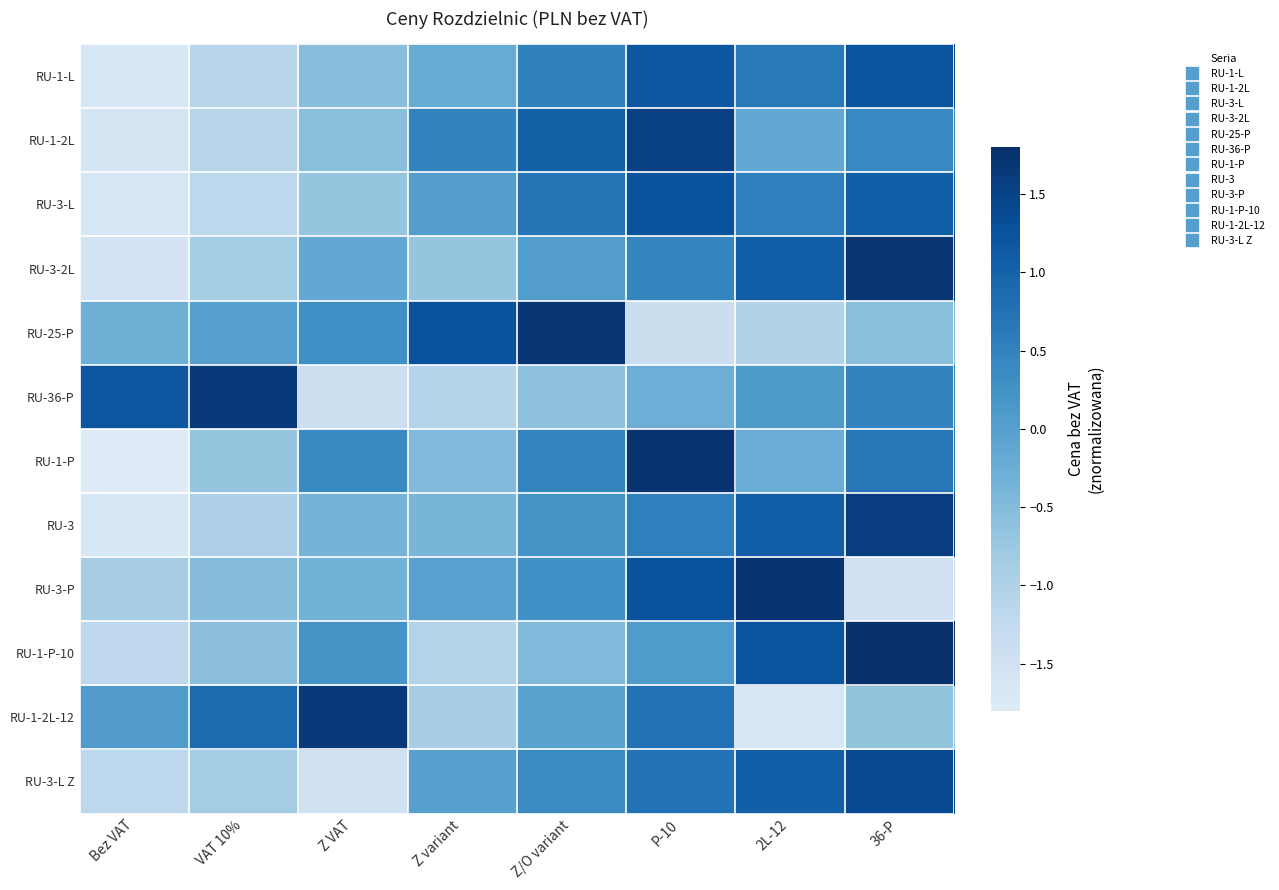

Reading left to right, transcribe all the data shown in this chart.

RU-1-L: Bez VAT=-1.7	VAT 10%=-1.1	Z VAT=-0.6	Z variant=-0.2	Z/O variant=0.5	P-10=1.2	2L-12=0.6	36-P=1.2
RU-1-2L: Bez VAT=-1.6	VAT 10%=-1.1	Z VAT=-0.6	Z variant=0.5	Z/O variant=1.0	P-10=1.5	2L-12=-0.2	36-P=0.4
RU-3-L: Bez VAT=-1.7	VAT 10%=-1.2	Z VAT=-0.7	Z variant=0.0	Z/O variant=0.7	P-10=1.2	2L-12=0.5	36-P=1.1
RU-3-2L: Bez VAT=-1.6	VAT 10%=-0.9	Z VAT=-0.2	Z variant=-0.7	Z/O variant=0.0	P-10=0.4	2L-12=1.1	36-P=1.7
RU-25-P: Bez VAT=-0.3	VAT 10%=0.0	Z VAT=0.3	Z variant=1.3	Z/O variant=1.7	P-10=-1.4	2L-12=-1.0	36-P=-0.6
RU-36-P: Bez VAT=1.2	VAT 10%=1.6	Z VAT=-1.4	Z variant=-1.1	Z/O variant=-0.6	P-10=-0.3	2L-12=0.1	36-P=0.5
RU-1-P: Bez VAT=-1.8	VAT 10%=-0.7	Z VAT=0.4	Z variant=-0.5	Z/O variant=0.5	P-10=1.7	2L-12=-0.2	36-P=0.7
RU-3: Bez VAT=-1.7	VAT 10%=-1.0	Z VAT=-0.4	Z variant=-0.4	Z/O variant=0.2	P-10=0.5	2L-12=1.1	36-P=1.6
RU-3-P: Bez VAT=-0.9	VAT 10%=-0.5	Z VAT=-0.3	Z variant=-0.0	Z/O variant=0.3	P-10=1.3	2L-12=1.7	36-P=-1.5
RU-1-P-10: Bez VAT=-1.2	VAT 10%=-0.6	Z VAT=0.2	Z variant=-1.0	Z/O variant=-0.5	P-10=0.1	2L-12=1.2	36-P=1.8
RU-1-2L-12: Bez VAT=0.1	VAT 10%=0.8	Z VAT=1.6	Z variant=-0.9	Z/O variant=-0.1	P-10=0.8	2L-12=-1.7	36-P=-0.7
RU-3-L Z: Bez VAT=-1.2	VAT 10%=-0.8	Z VAT=-1.5	Z variant=-0.0	Z/O variant=0.4	P-10=0.7	2L-12=1.0	36-P=1.4